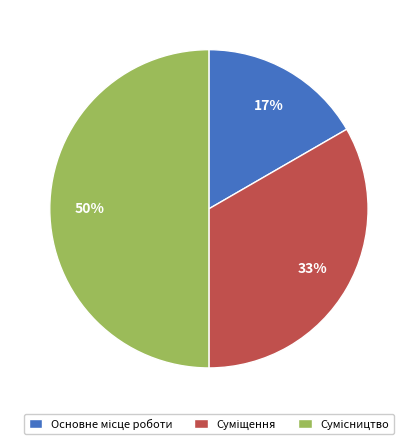

To the nearest percent, what is the average slice percentage?

33%